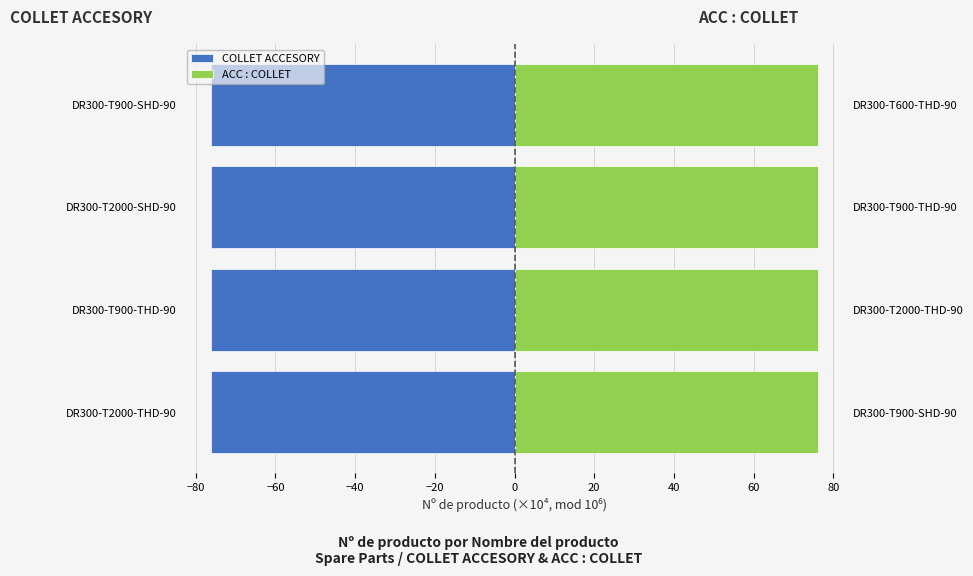

Which series has the largest range (max minus min)?

ACC : COLLET